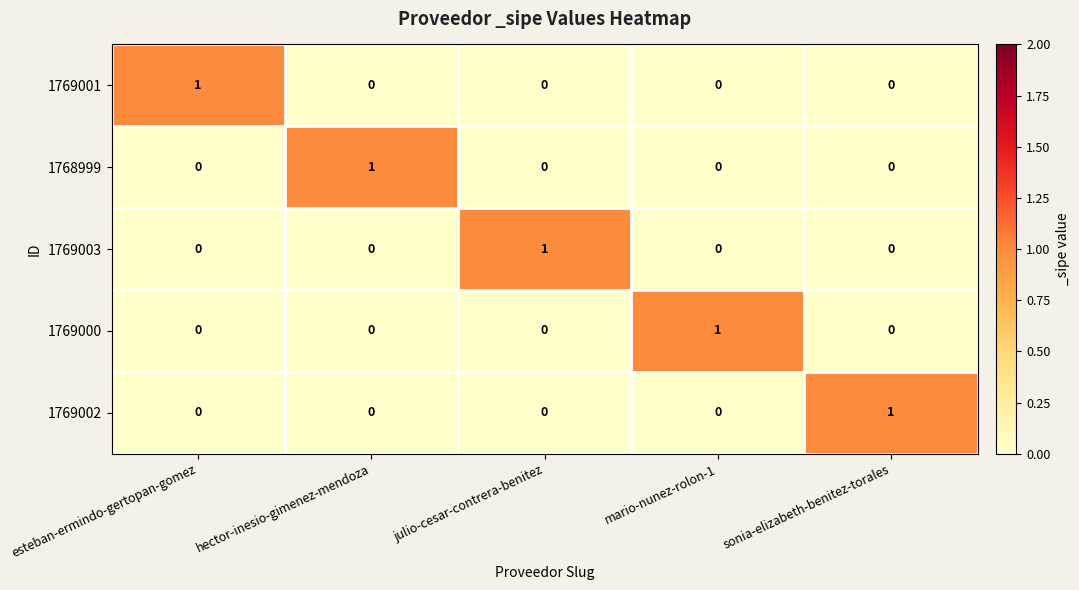

Is it true that 1769000 equals 0 at esteban-ermindo-gertopan-gomez?

True